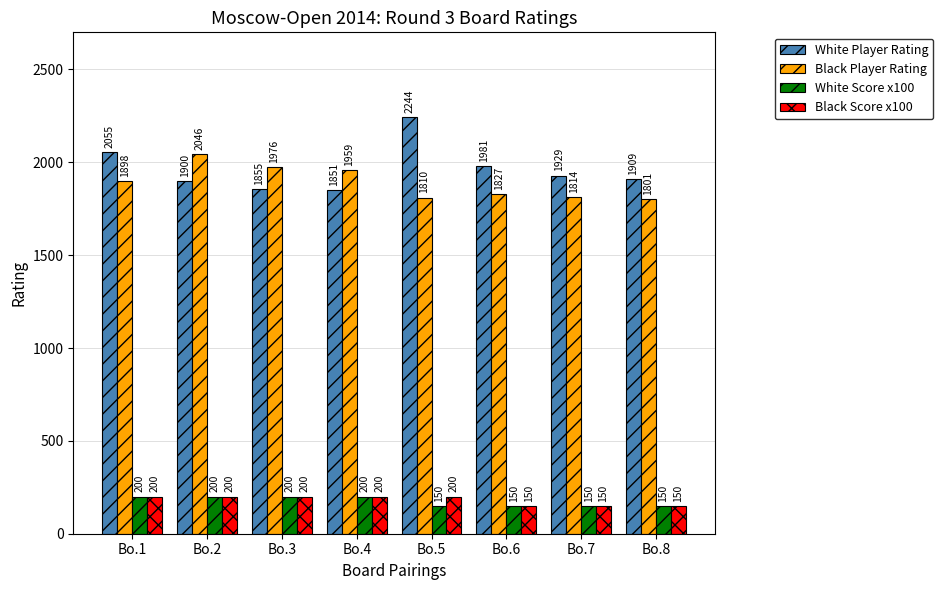

How many series are shown in this chart?

4